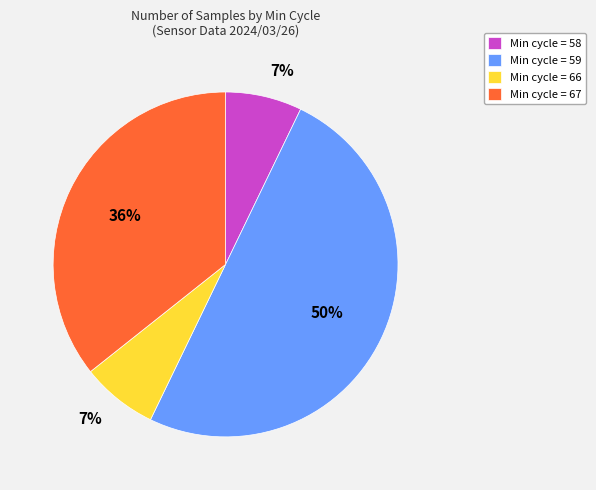

Count the number of slices in the pie.

4